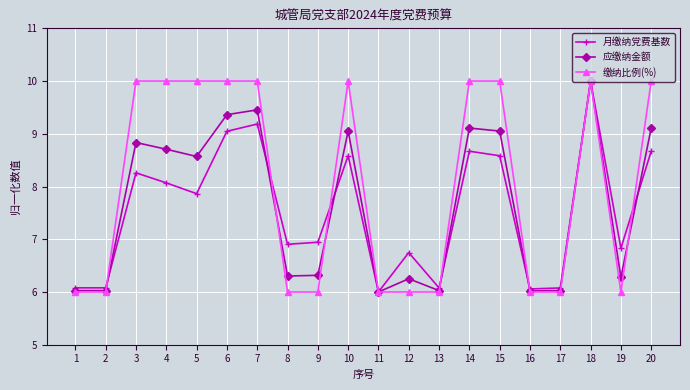

After their last crossing, which series has the higher values: 缴纳比例(%) or 月缴纳党费基数?

缴纳比例(%)